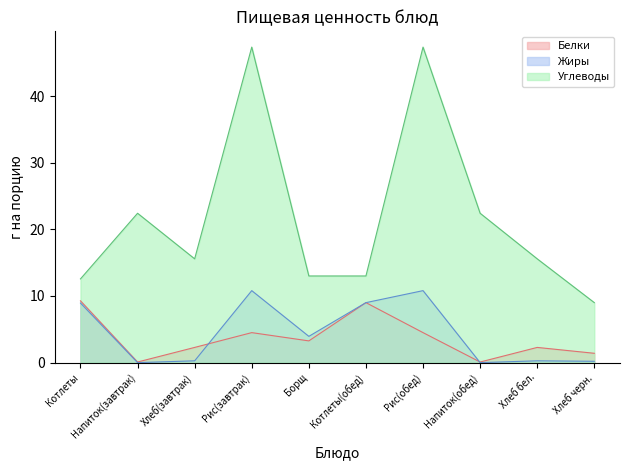

What is the label of the 7th point from the left?

Рис(обед)